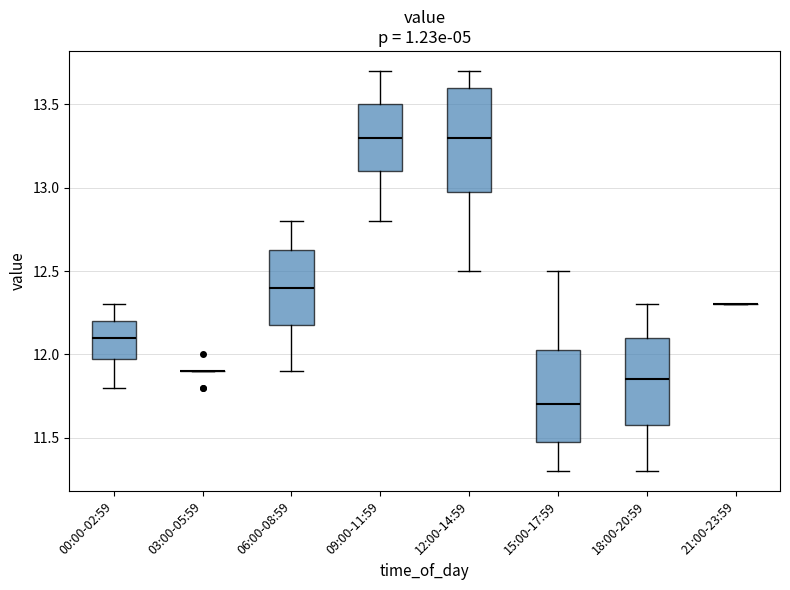

Reading left to right, read every box against the y-axis: the position of its median line, the range the box covers, and the ends of its whiskers. The values are not printed on the chart, so give them approximately, as read against the axis.

00:00-02:59: median 12.10, box 12.00 to 12.20, whiskers 11.80 to 12.30
03:00-05:59: box collapsed to a line at 11.90, whiskers 11.90 to 11.90
06:00-08:59: median 12.40, box 12.20 to 12.65, whiskers 11.90 to 12.80
09:00-11:59: median 13.30, box 13.10 to 13.50, whiskers 12.80 to 13.70
12:00-14:59: median 13.30, box 13.00 to 13.60, whiskers 12.50 to 13.70
15:00-17:59: median 11.70, box 11.50 to 12.05, whiskers 11.30 to 12.50
18:00-20:59: median 11.85, box 11.60 to 12.10, whiskers 11.30 to 12.30
21:00-23:59: box collapsed to a line at 12.30, whiskers 12.30 to 12.30